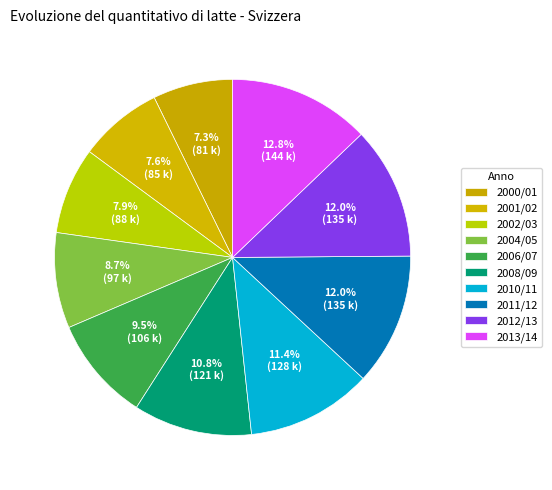

Which category has the biggest portion of the pie?

2013/14